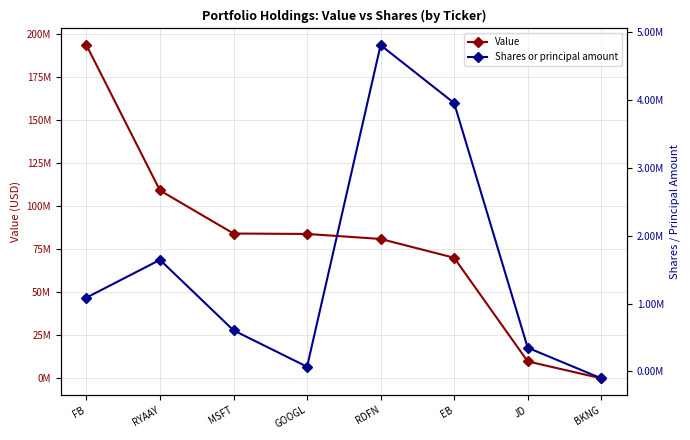

How many interior local peaks does the Shares or principal amount series have?

2